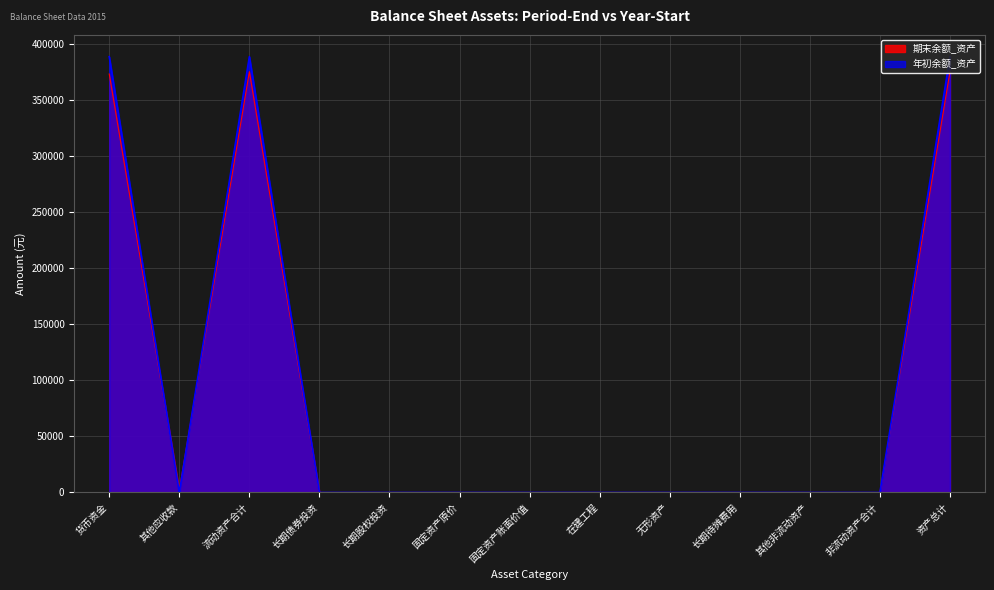

What is the difference between the second highest and second lowest values in the 期末余额_资产 series?

375661.2